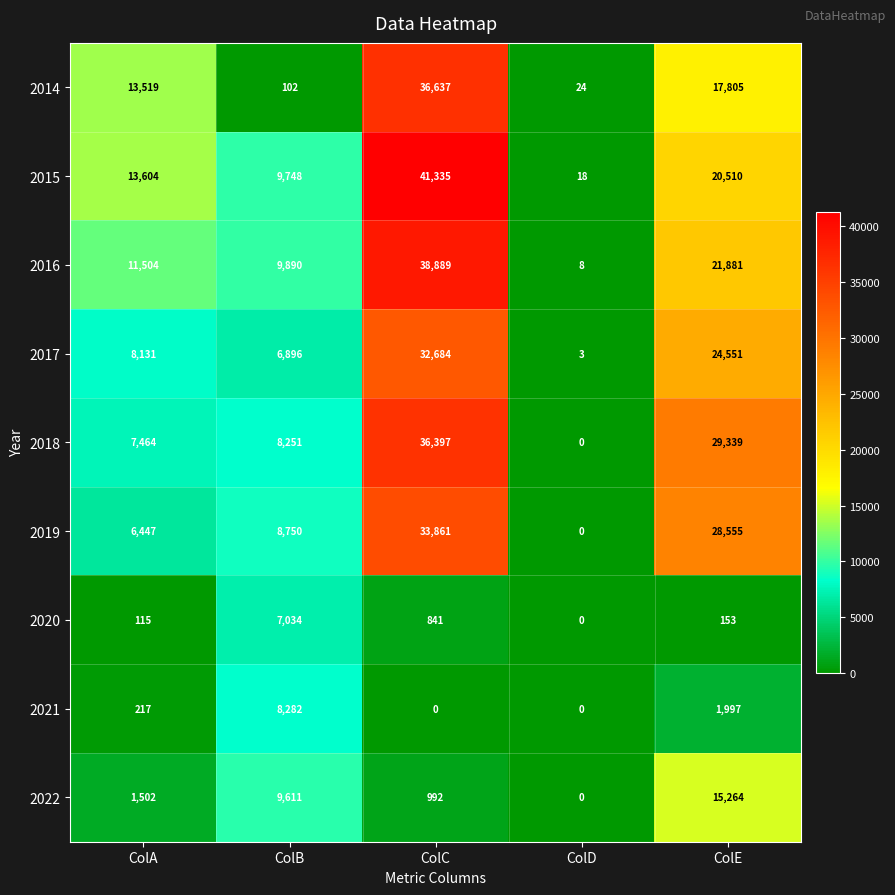

Where does the 2020 series first go above 153?

ColB